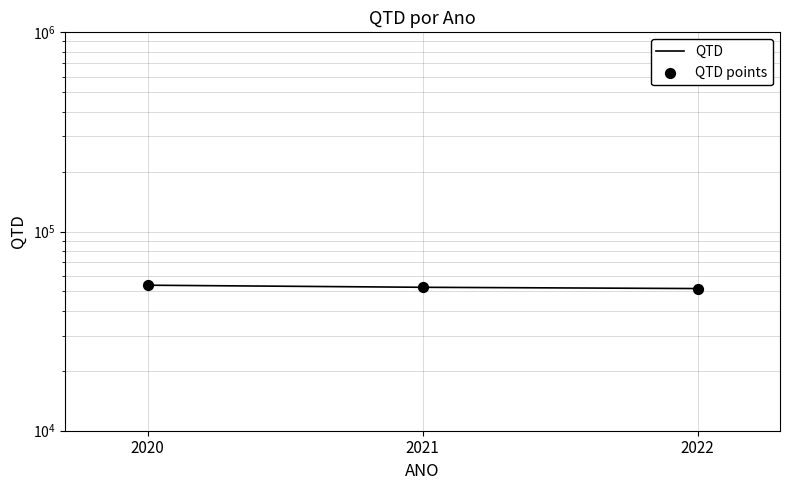

Which series reaches the maximum Y coordinate?

QTD